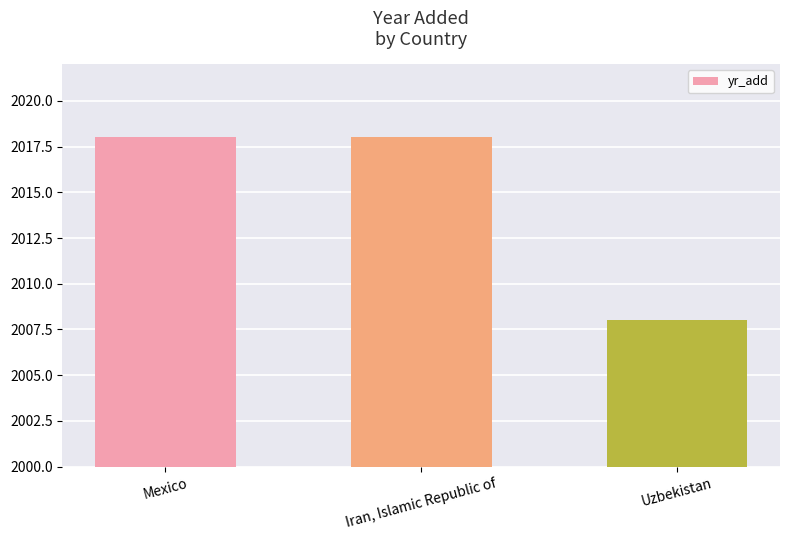

What is the average value?

2015